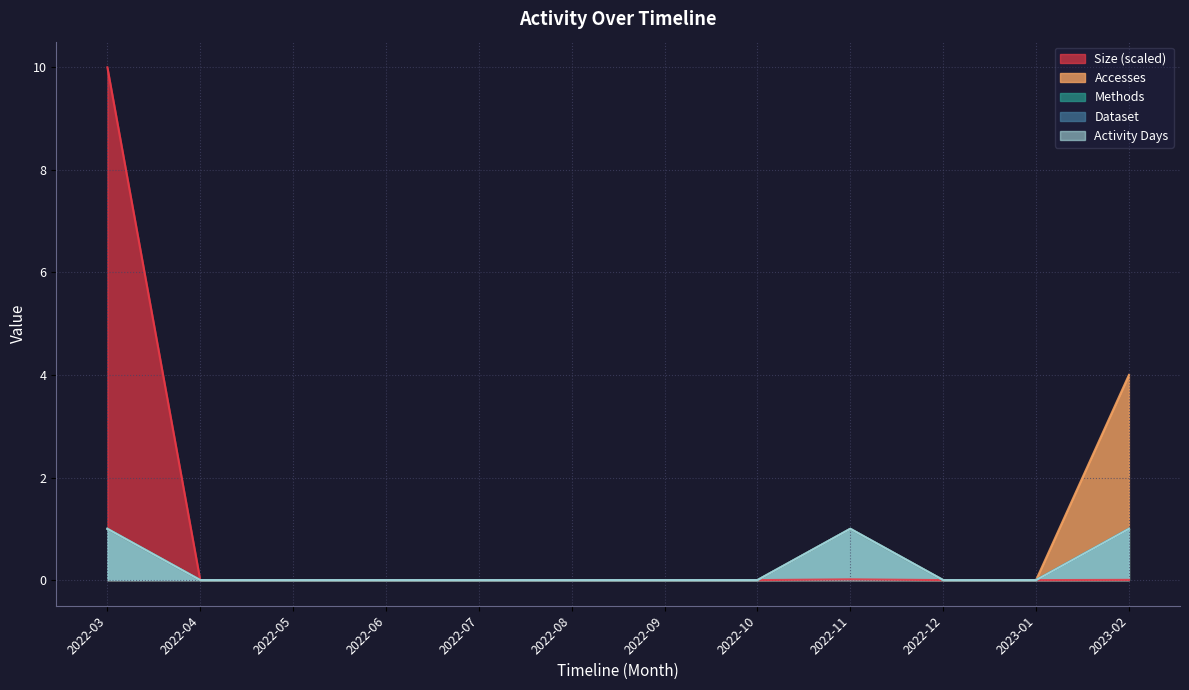

The Dataset series shows 0.0 at 2022-05. True or false?

True